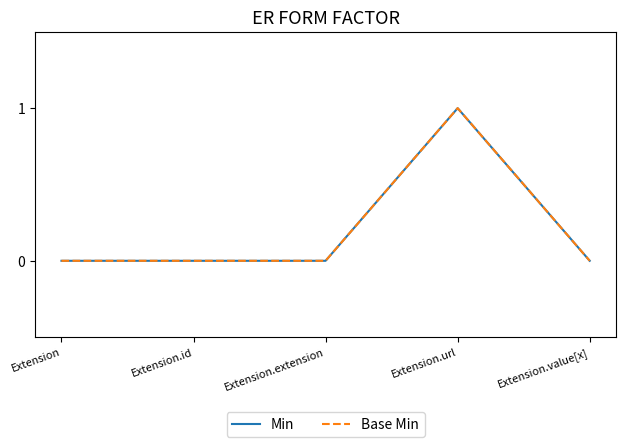

The Min series shows 0 at Extension.extension. True or false?

True